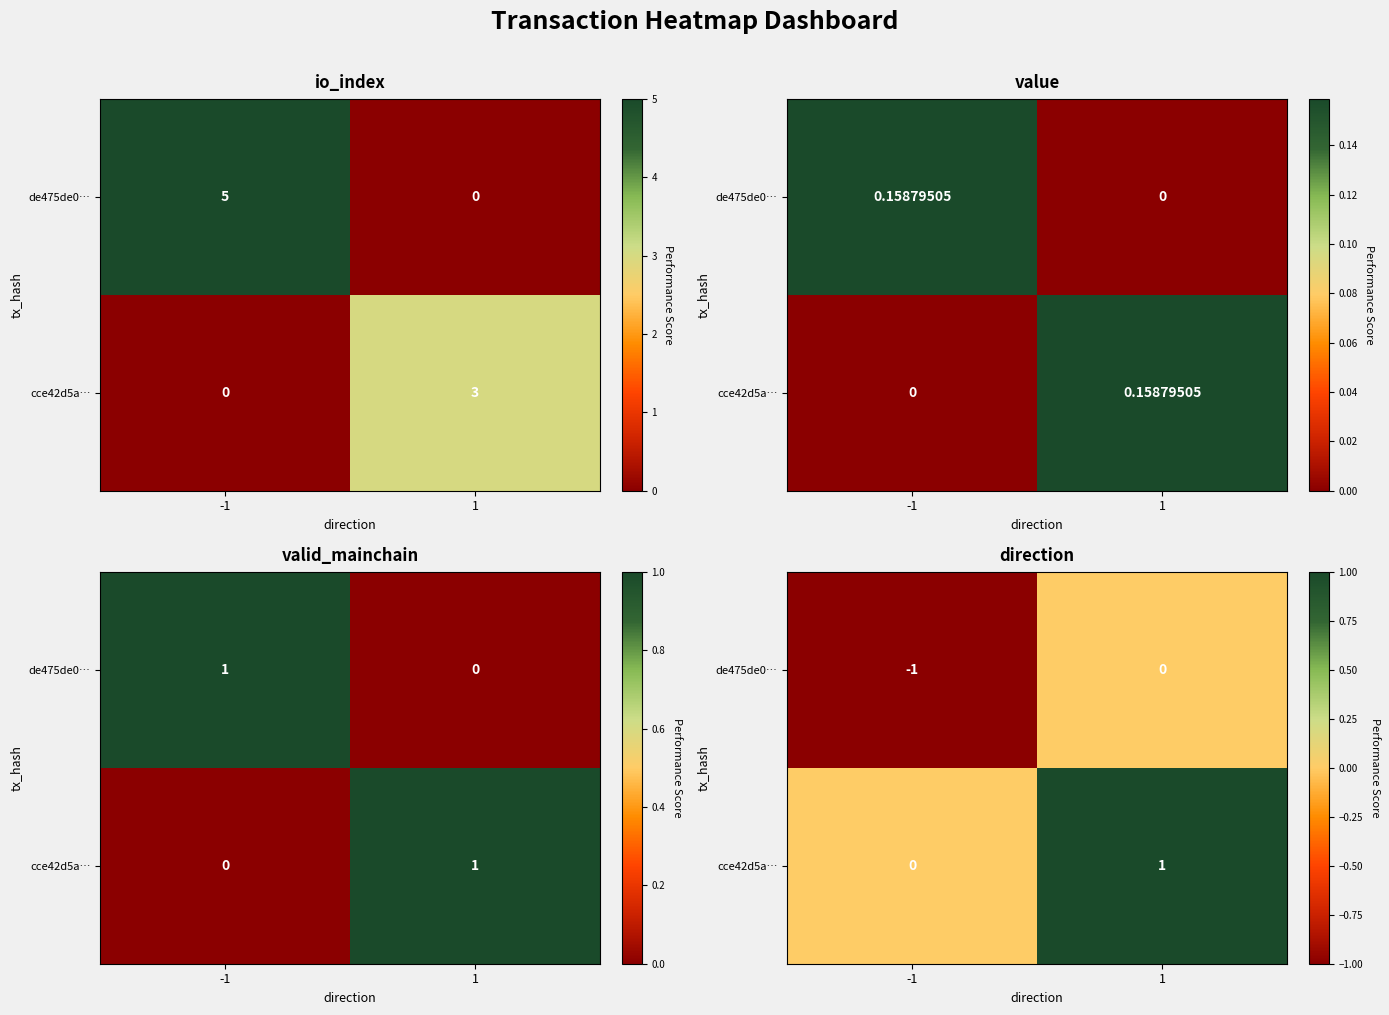

How many values in the de475de0… series are below 0?

1